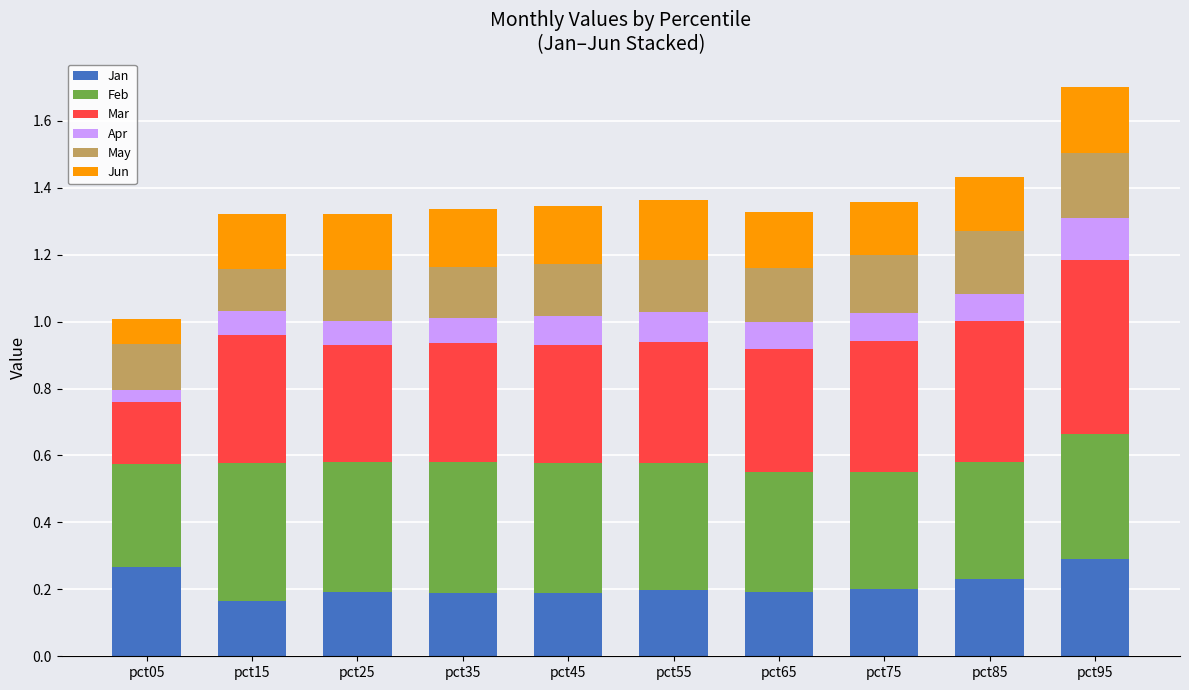

At which category is the sum across all series the highest?

pct95